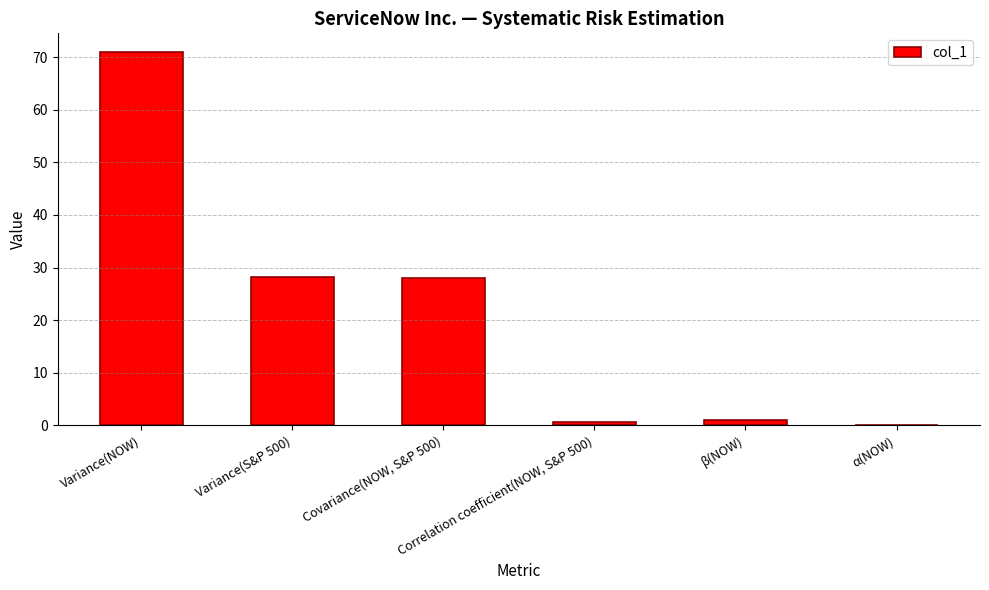

What is the approximate value at Correlation coefficient(NOW, S&P 500)?

0.6